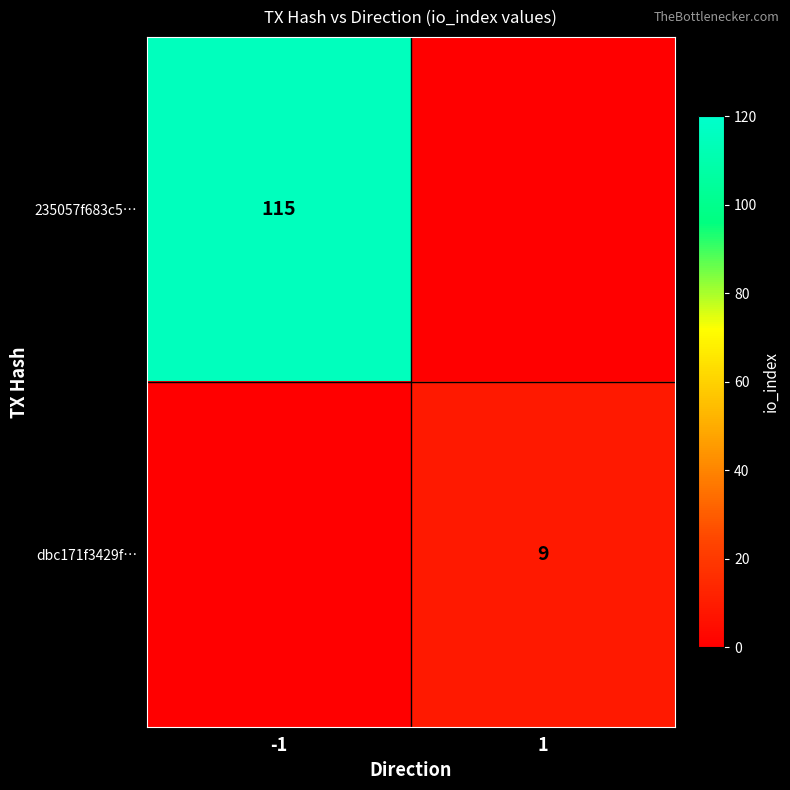

At how many categories does at least one series exceed 60?

1